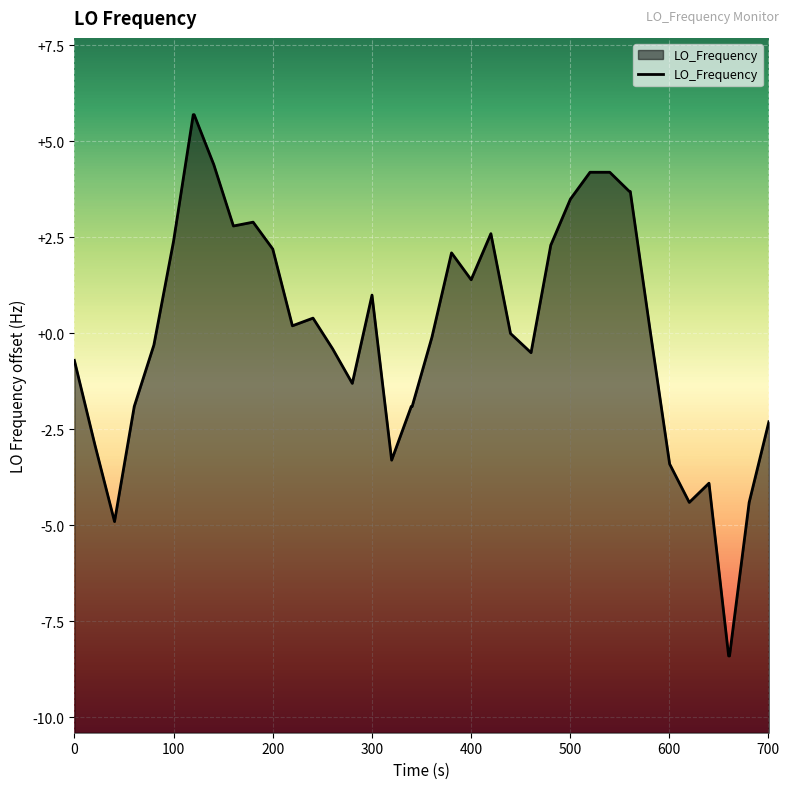

What is the greatest value displayed?

5.7